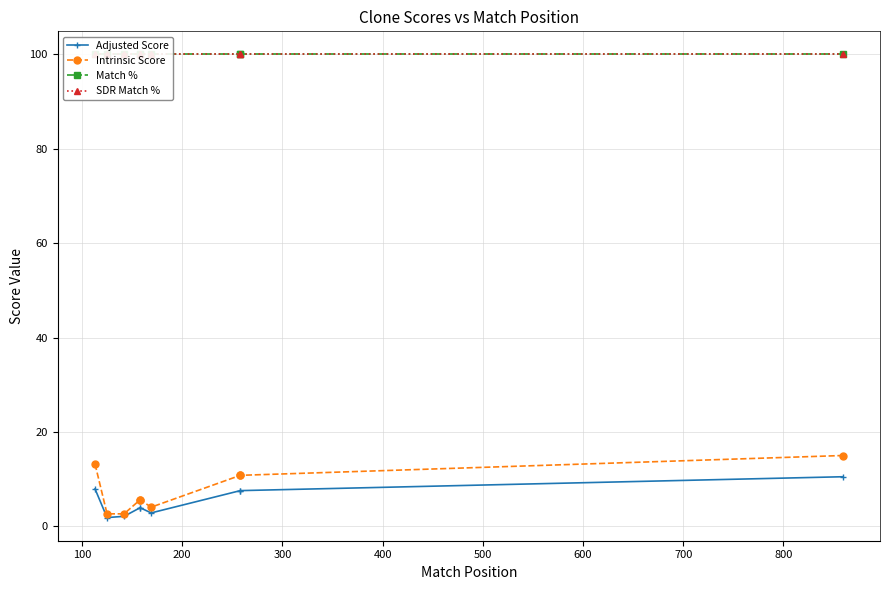

The value of Adjusted Score at 500 is 1.7. True or false?

False